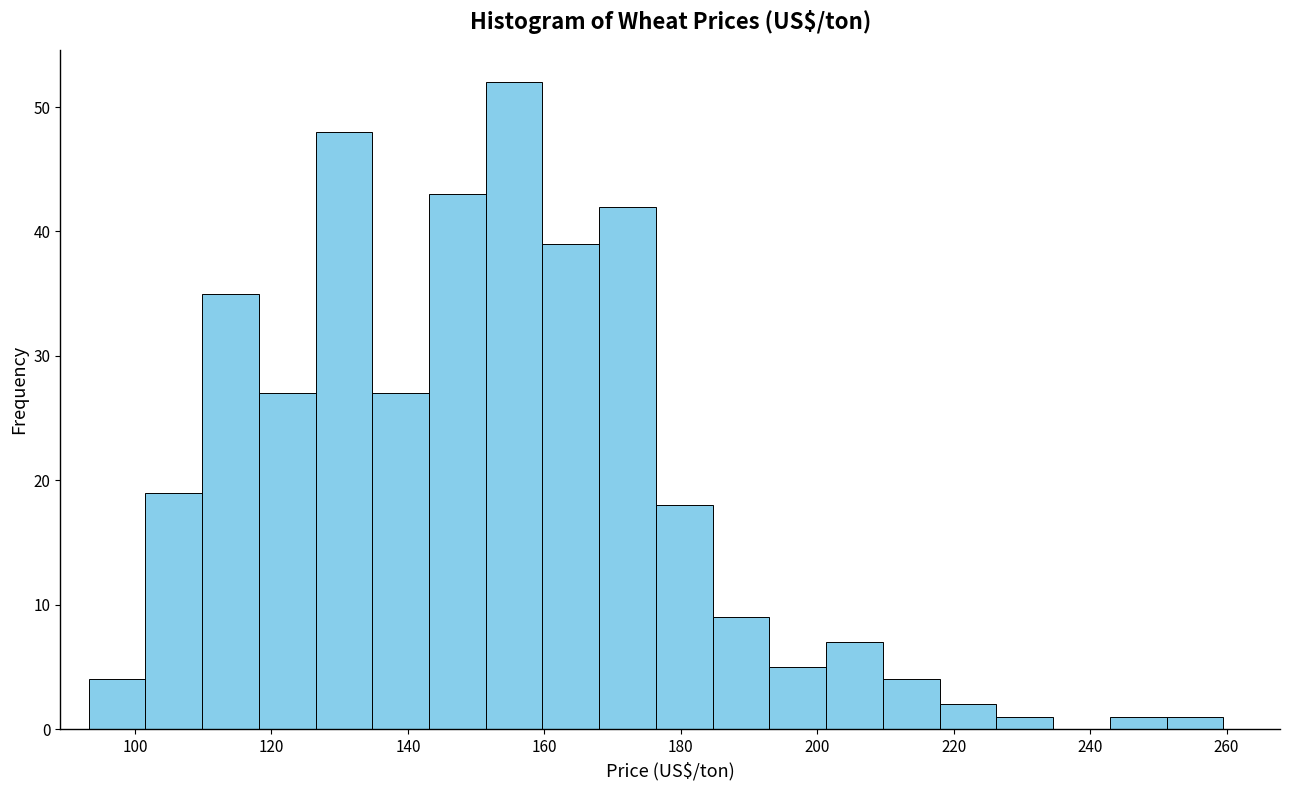

How tall is the bar that spans 118 to 126 on the x-axis? Neither the bar edges nor the heights are printed on the chart, so give them approximately, as read against the axes.

27